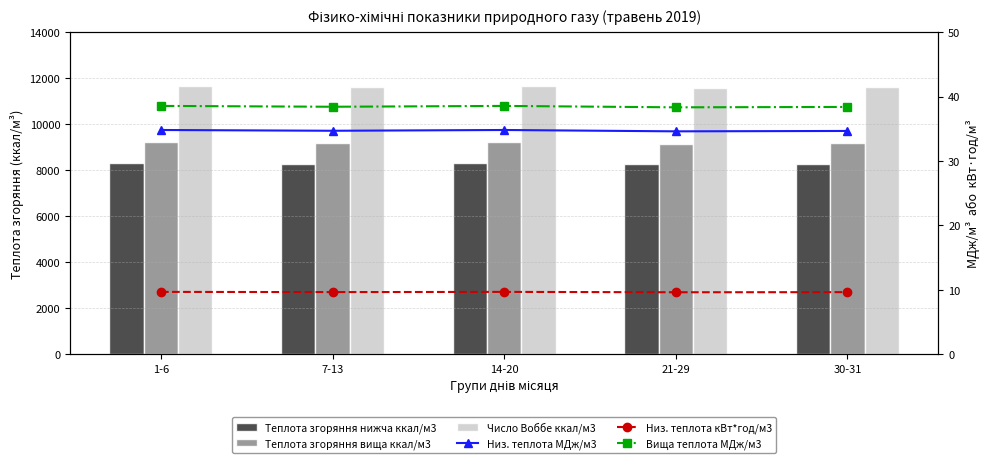

How many groups of bars are there?

5